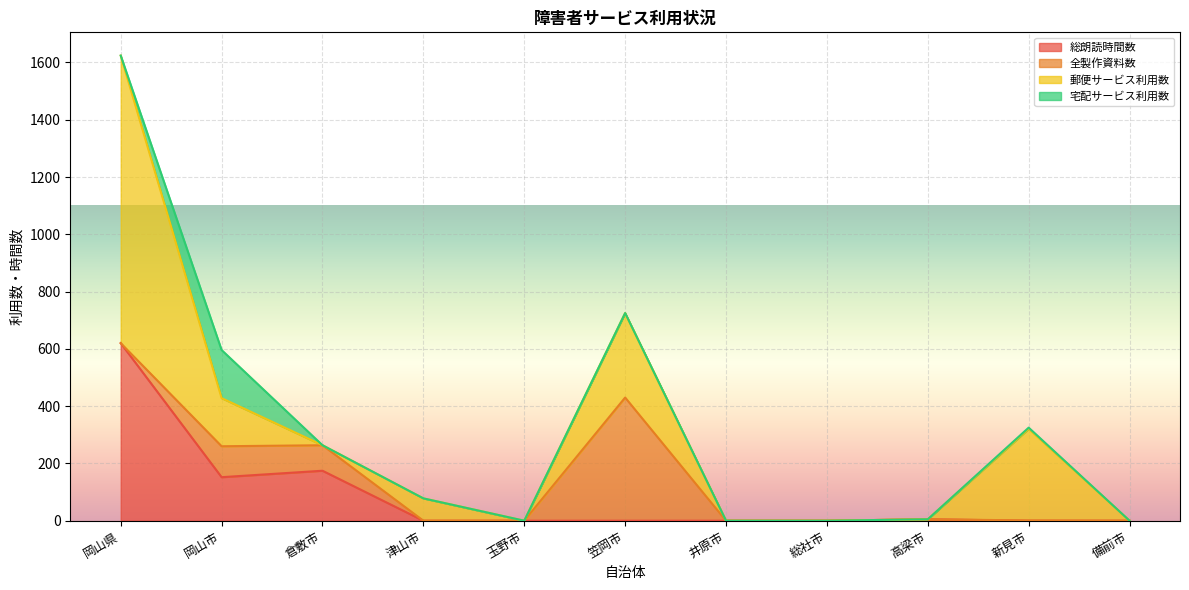

Rank the series at 笠岡市 from lowest to highest value.

総朗読時間数, 宅配サービス利用数, 郵便サービス利用数, 全製作資料数